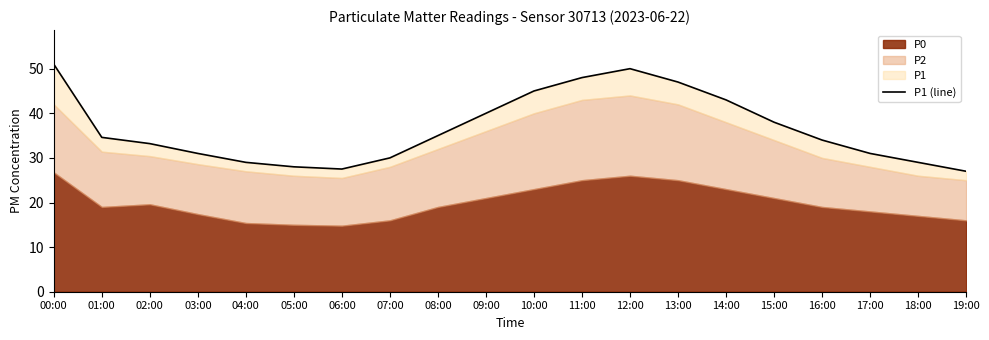

Rank the categories by value from highest to lowest.

00:00, 12:00, 11:00, 13:00, 10:00, 14:00, 09:00, 15:00, 08:00, 01:00, 16:00, 02:00, 03:00, 17:00, 07:00, 04:00, 18:00, 05:00, 06:00, 19:00